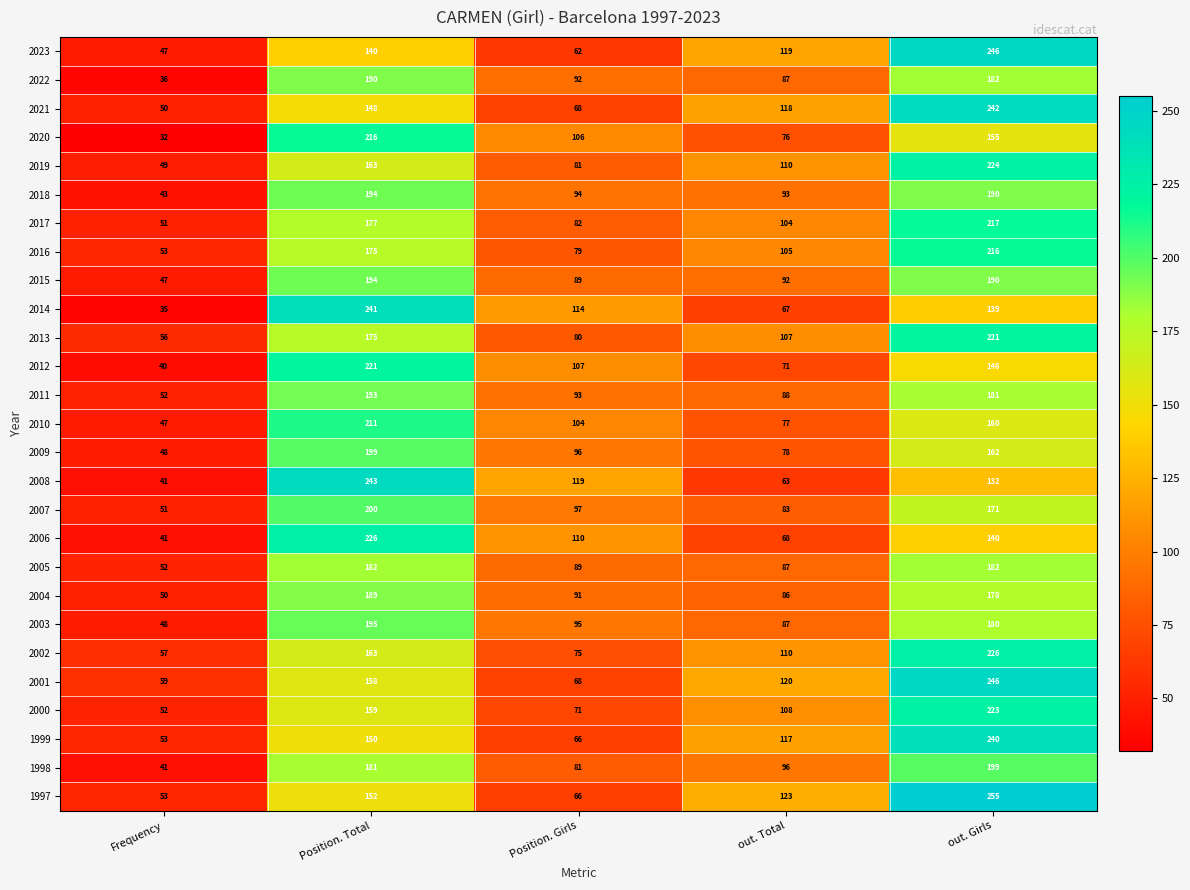

What is the difference between the highest and lowest values at Position. Total?

103